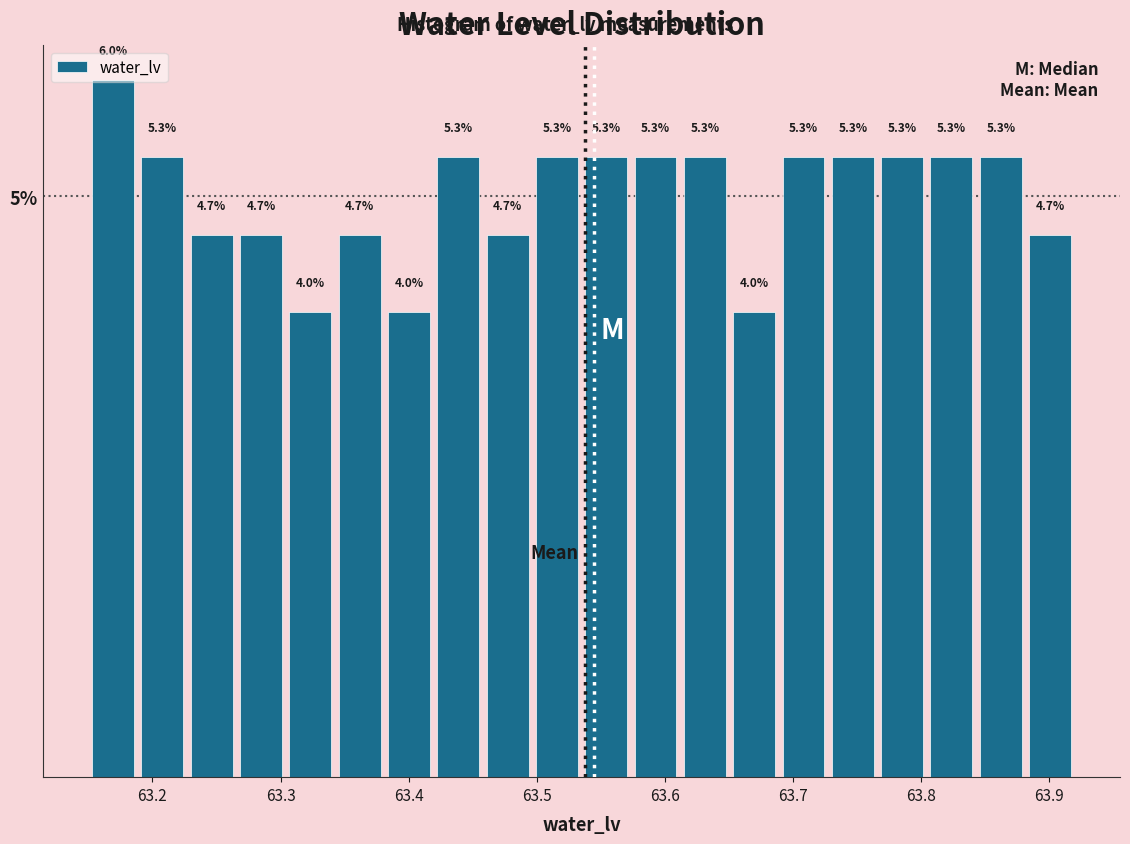

Around what value on the x-axis is the tallest bar? Give the approximate position of its centre, as read against the axis.

63.17